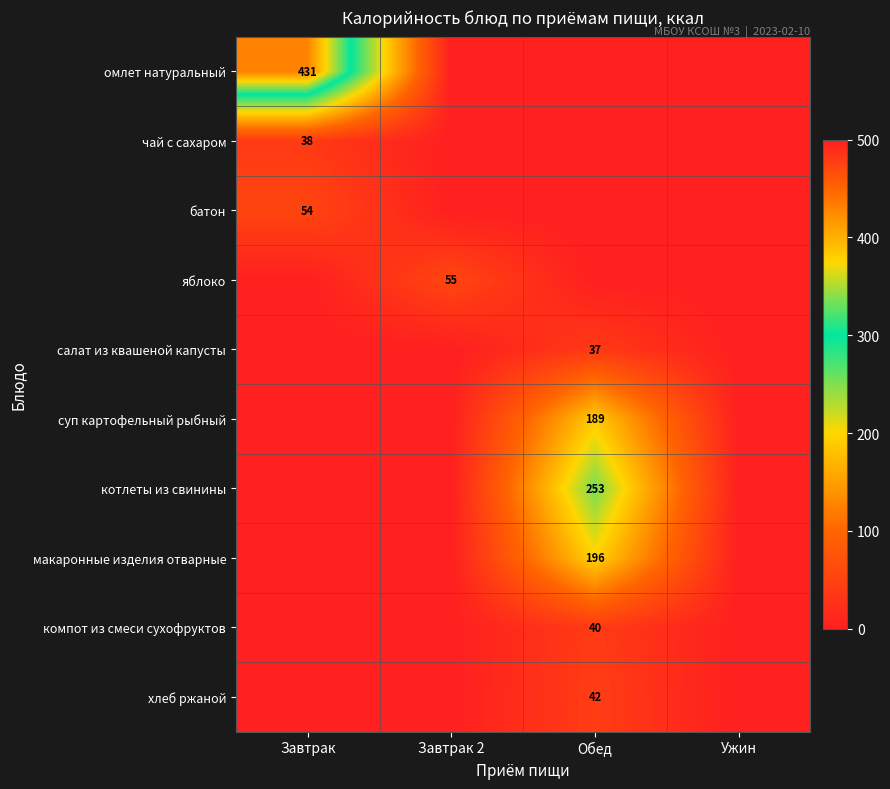

Which series changed the most between Завтрак 2 and Ужин?

яблоко